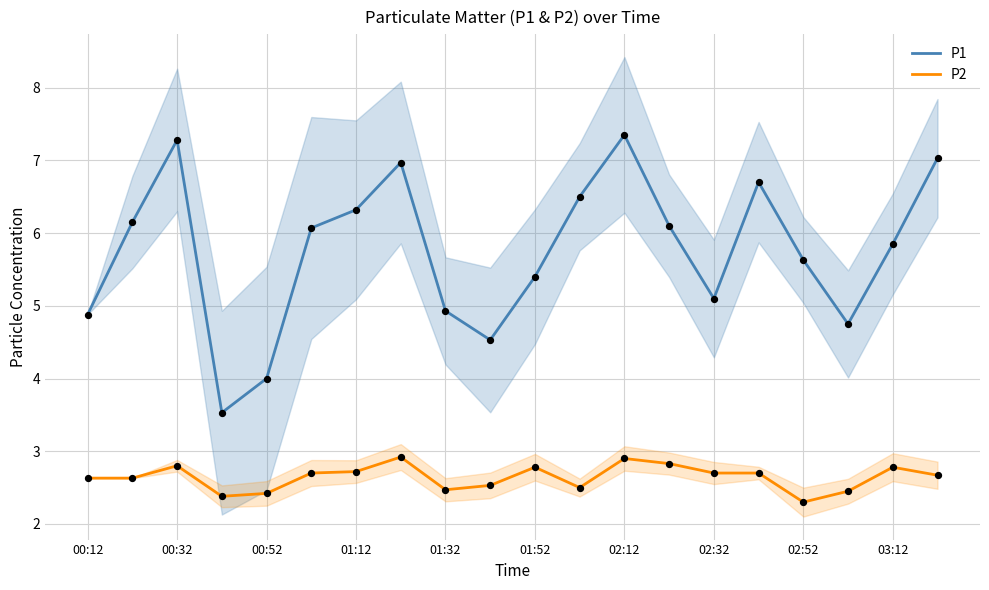

What are all the series names shown in the legend?

P1, P2